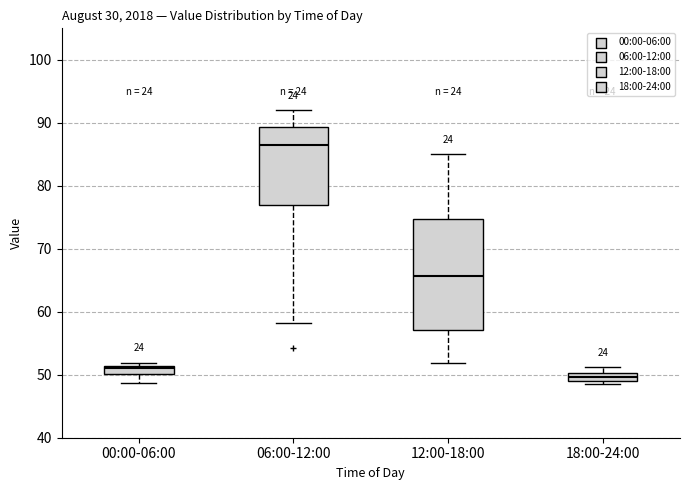

Where is the lower edge of the box for 00:00-06:00 on the y-axis? The values are not printed on the chart, so give them approximately, as read against the axis.

50